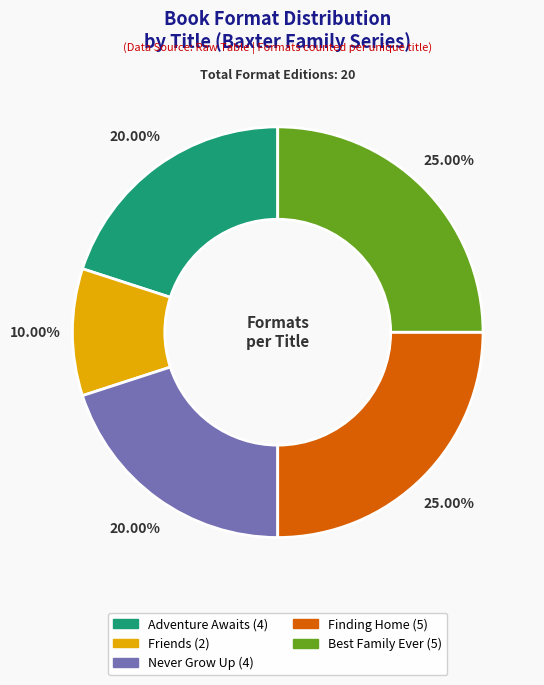

Which has a higher value, Never Grow Up or Finding Home?

Finding Home